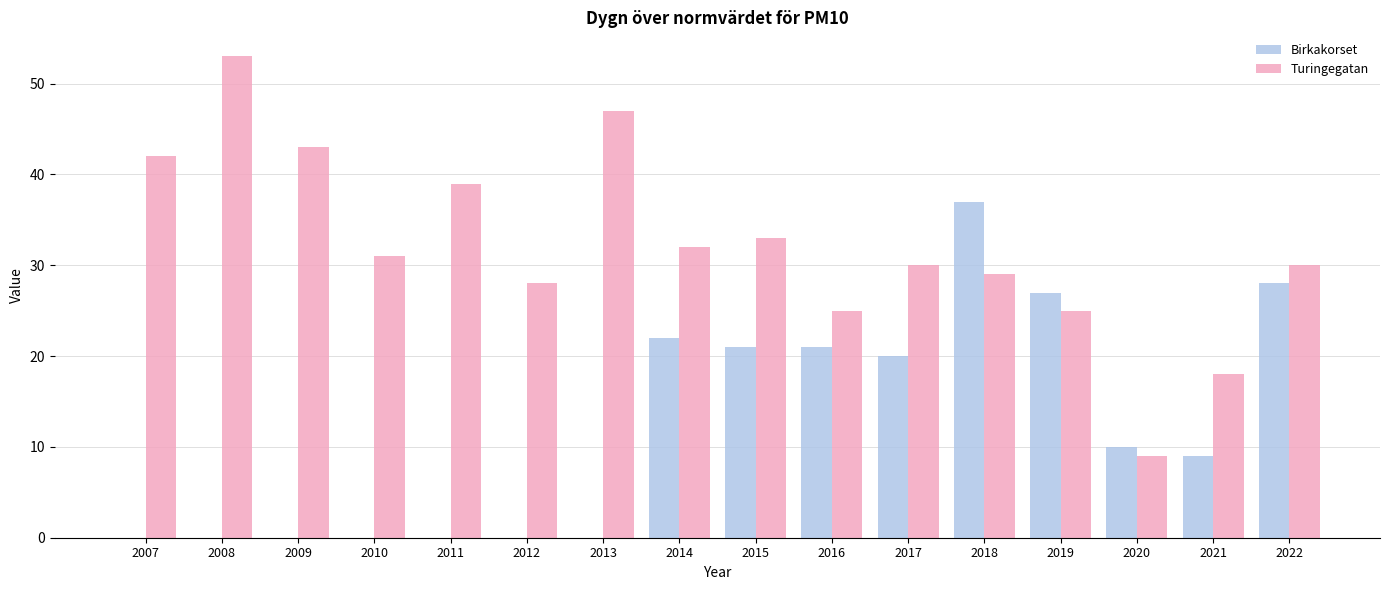

Which series has the largest total across all categories?

Turingegatan